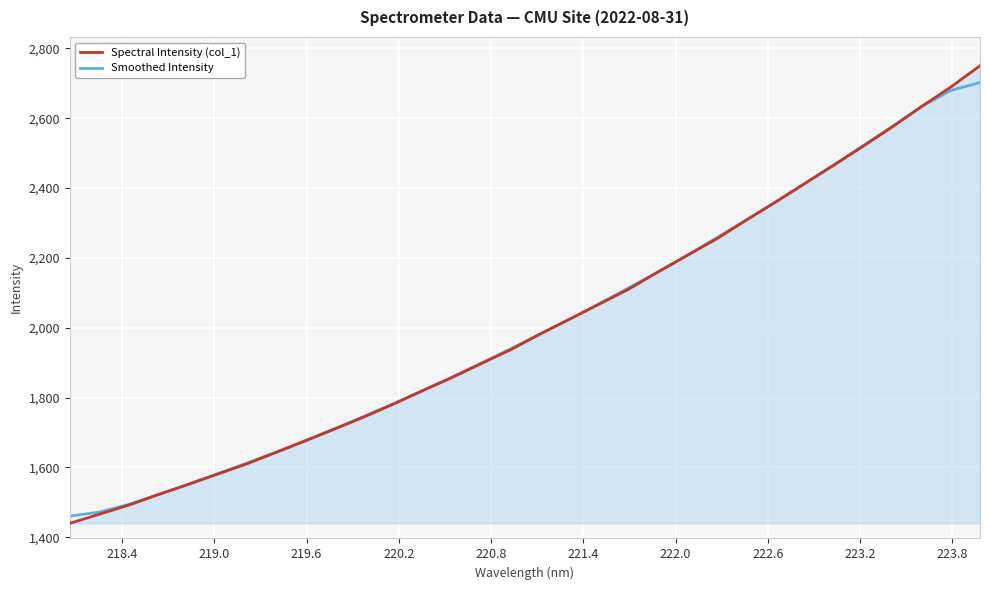

What are all the series names shown in the legend?

Spectral Intensity (col_1), Smoothed Intensity